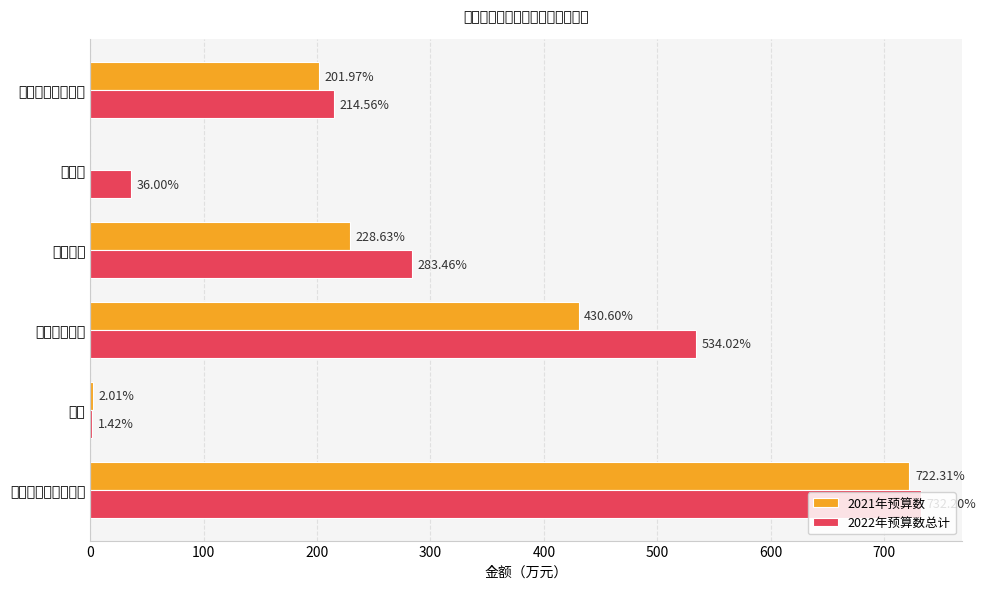

Rank the series by their average value, from lowest to highest.

2021年预算数, 2022年预算数总计